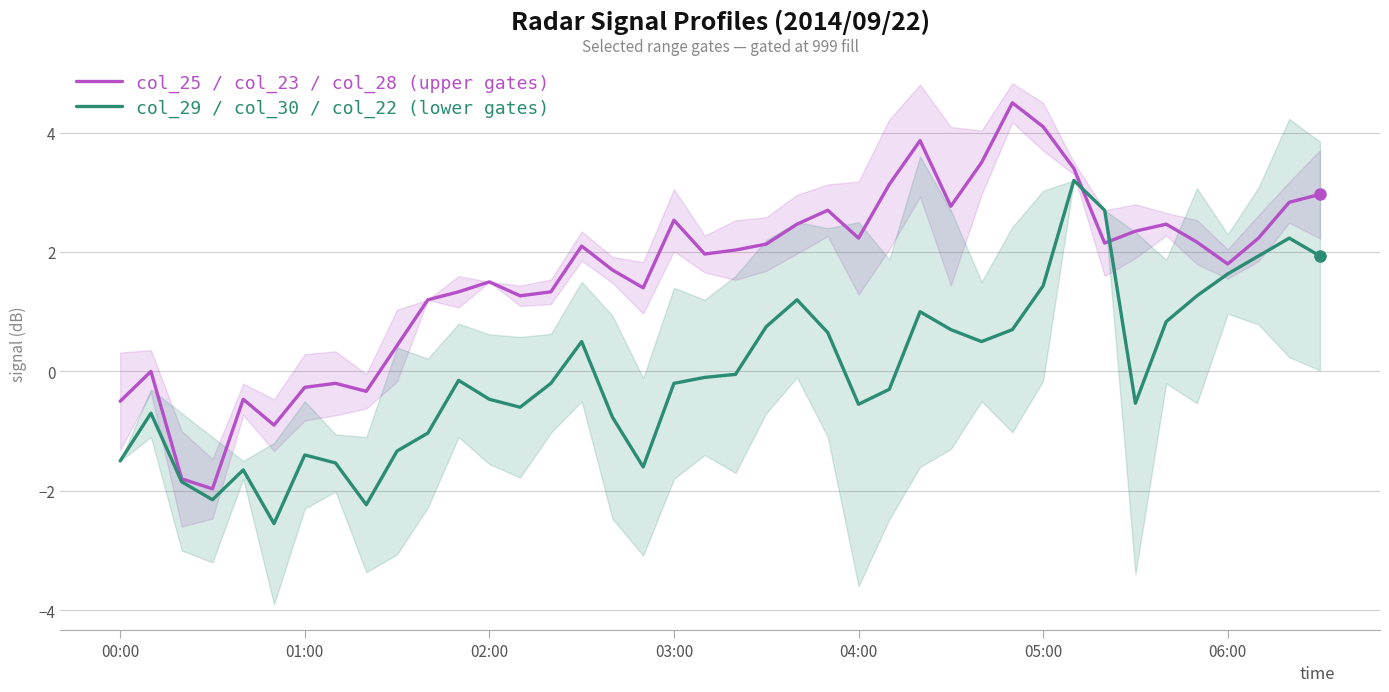

What is the difference between the highest and lowest values at 33?

2.9